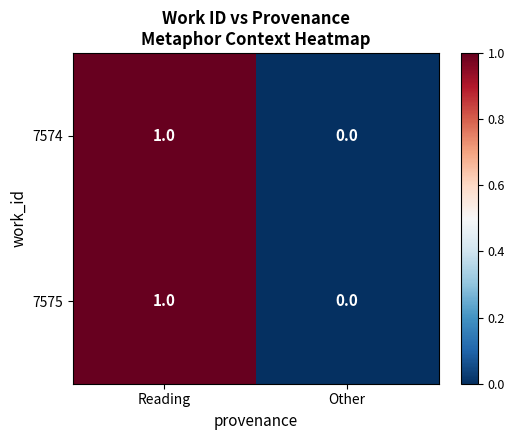

Reading left to right, extract all data points from this chart.

7574: 1	0
7575: 1	0